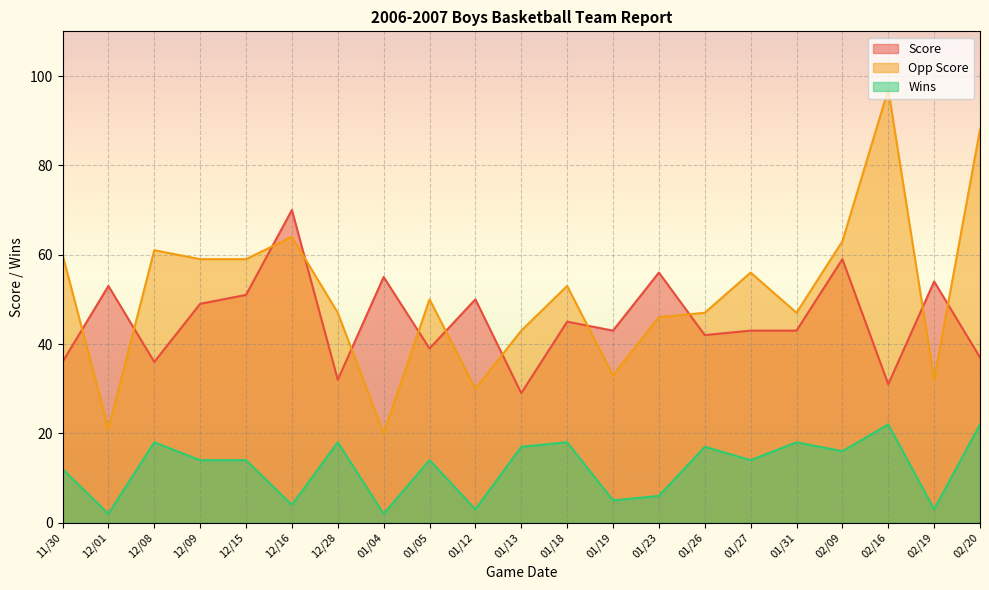

In Score, how many points are lower than both neighbors (excluding endpoints)?

7